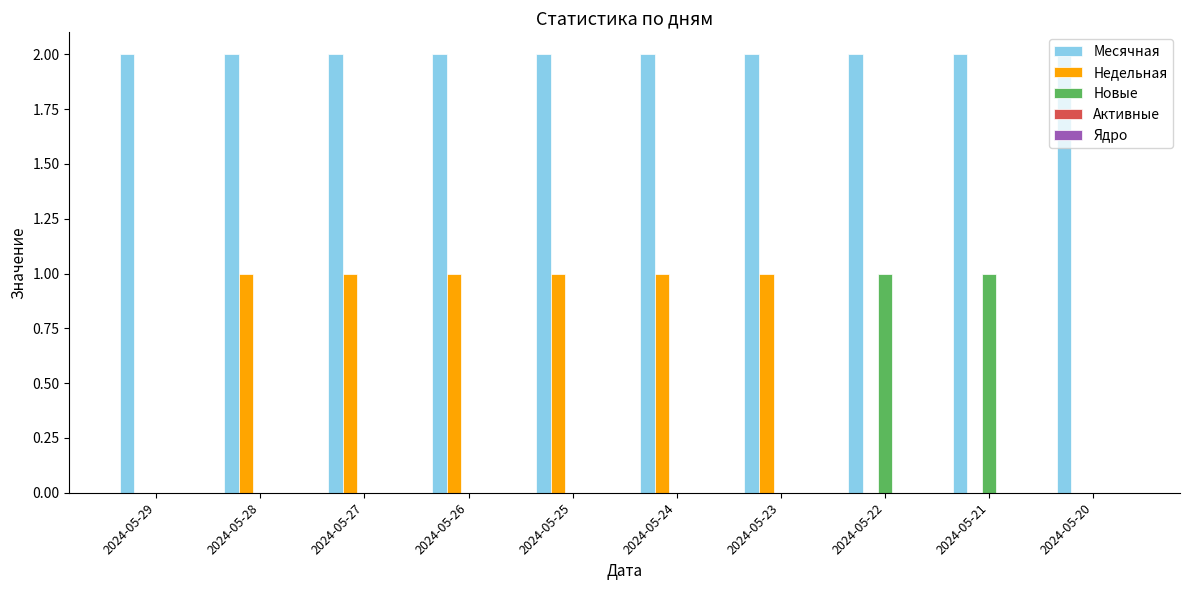

Count the number of data series in this chart.

3